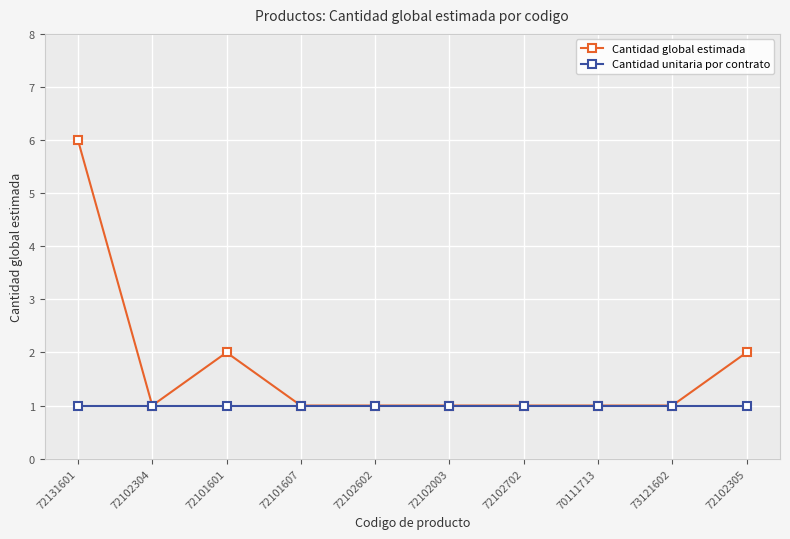

The Cantidad global estimada series shows 3 at 72131601. True or false?

False